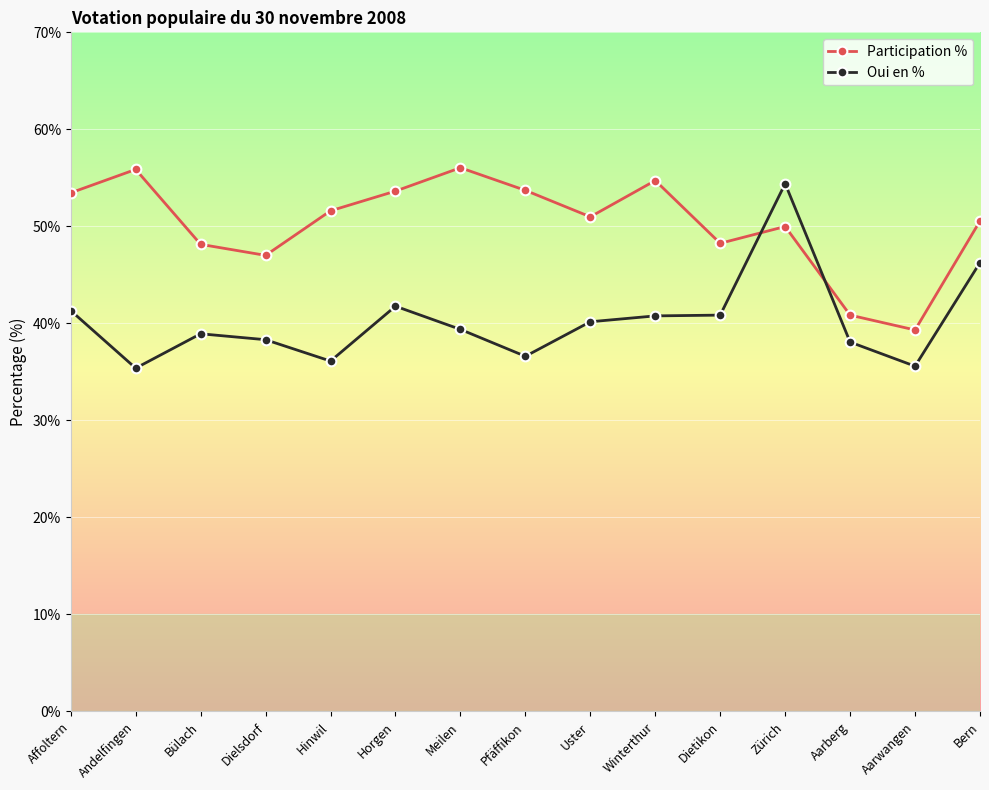

What is the difference between the maximum and minimum values in the Oui en % series?

19.0